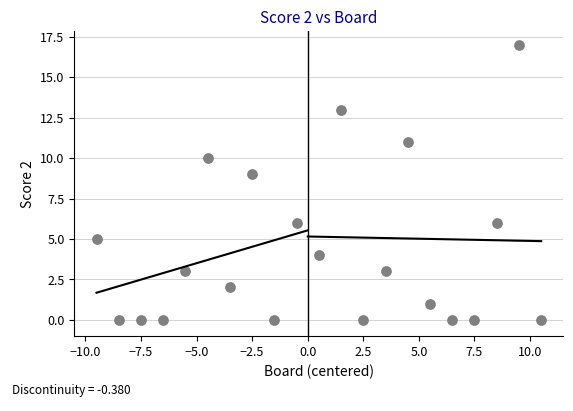

What Y value in the scatter plot is closest to 8?

9